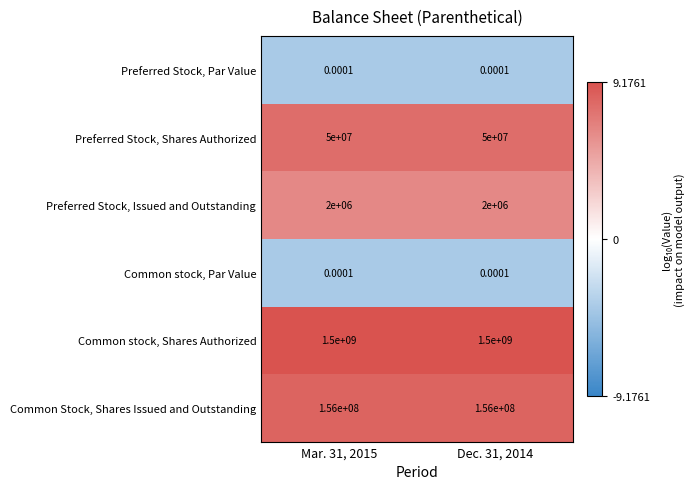

Is the value of Preferred Stock, Issued and Outstanding at Mar. 31, 2015 greater than the value of Preferred Stock, Shares Authorized at Mar. 31, 2015?

No